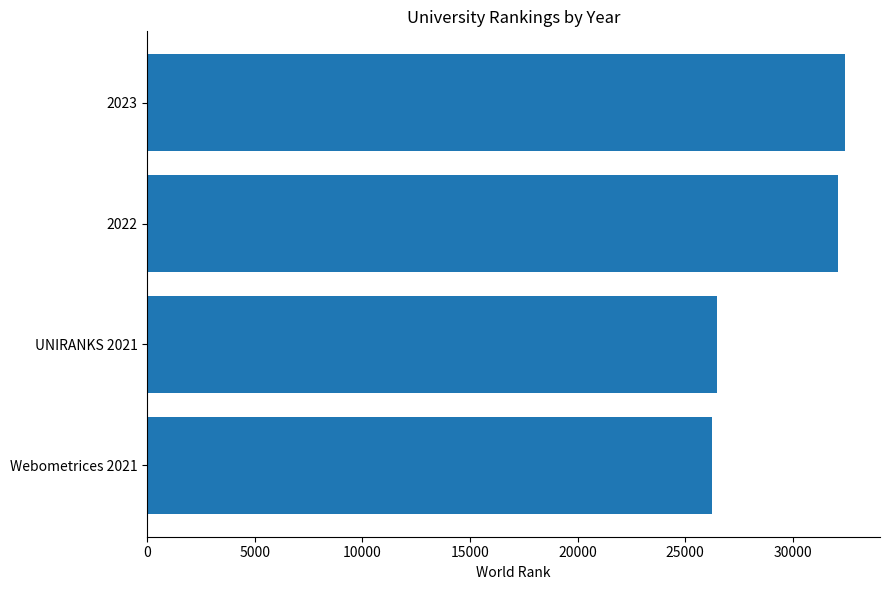

Is it true that the value at Webometrices 2021 is 26235?

True